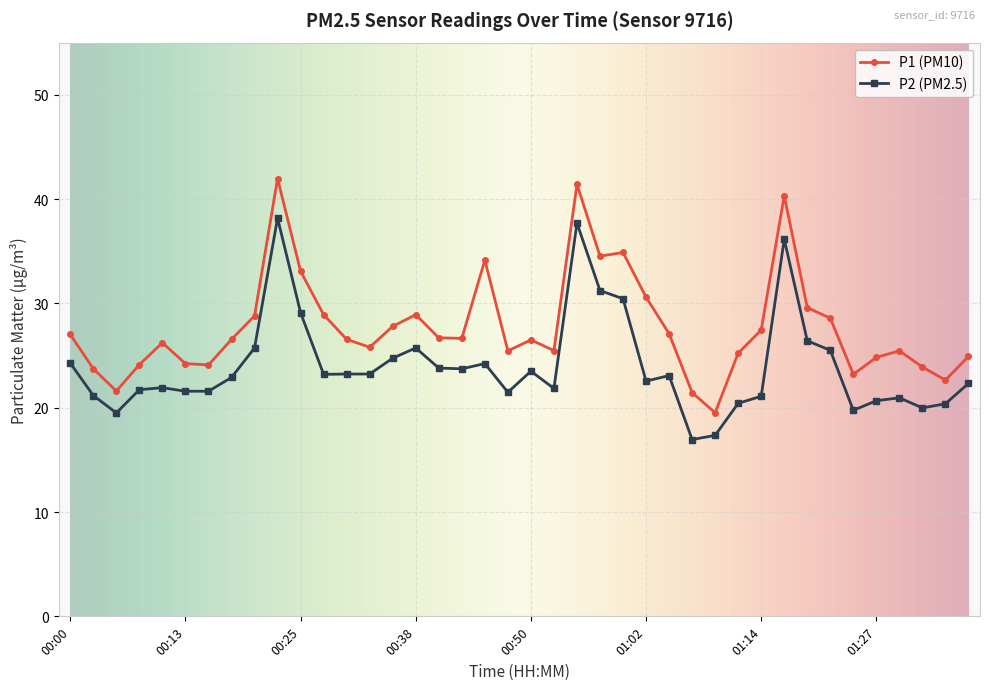

True or false: P1 (PM10) and P2 (PM2.5) intersect in this chart.

False